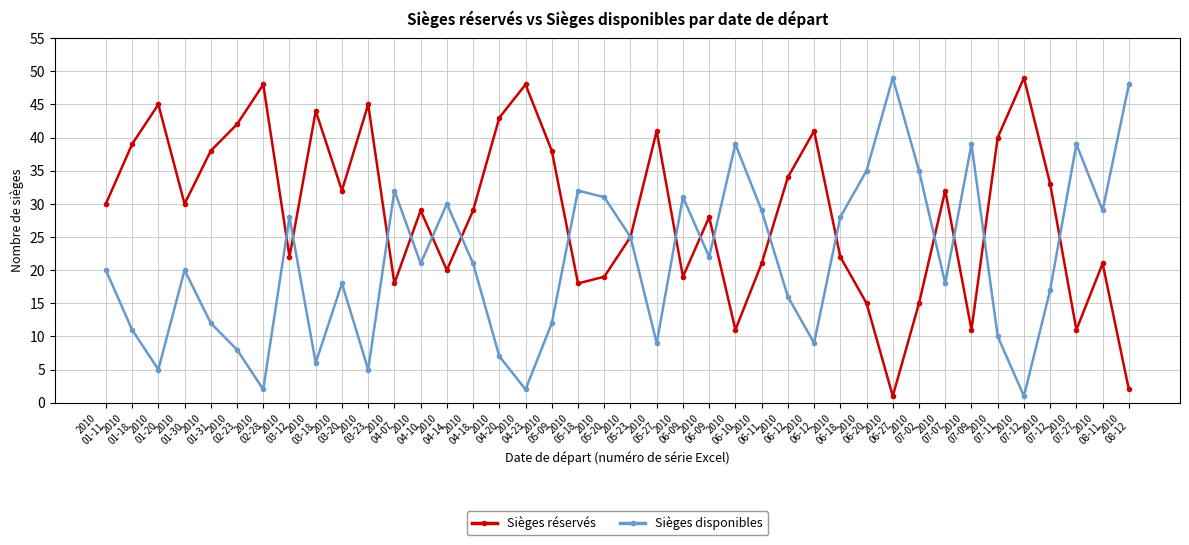

True or false: Sièges réservés has more than 1 interior local peaks.

True